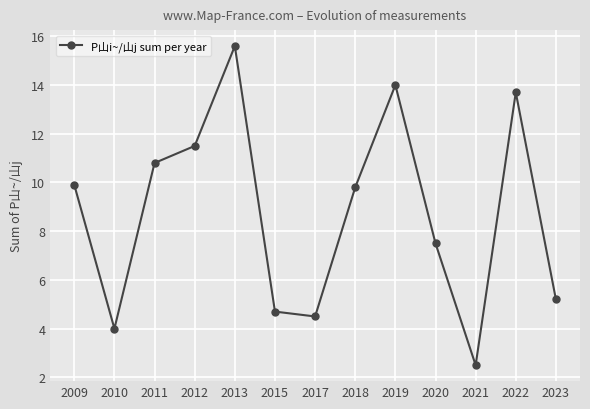

What is the change in value from 2017 to 2020?

+3.0